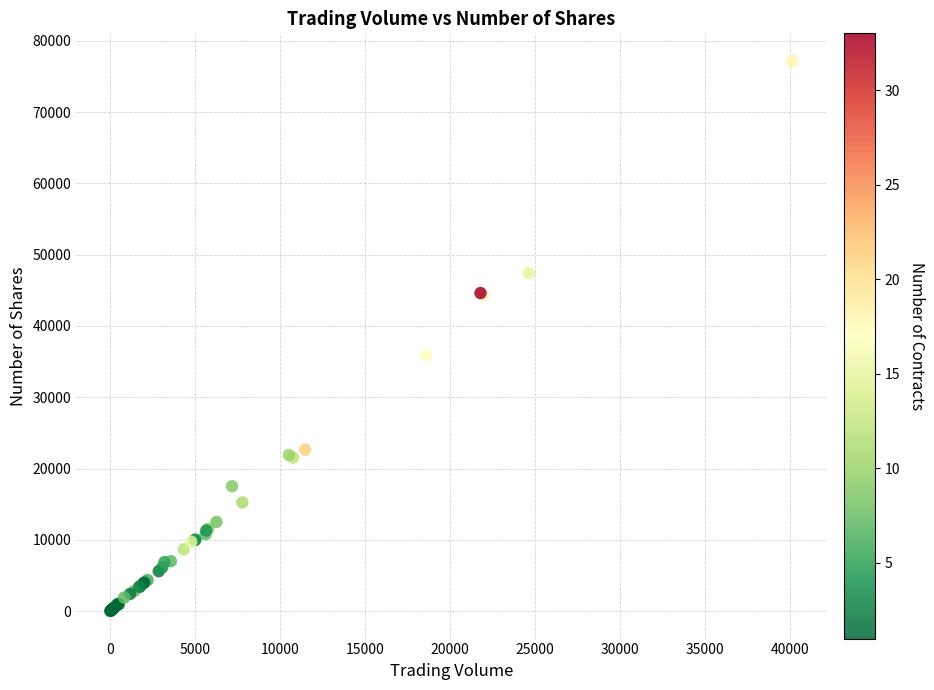

What Y value in the scatter plot is closest to 38598?

35919